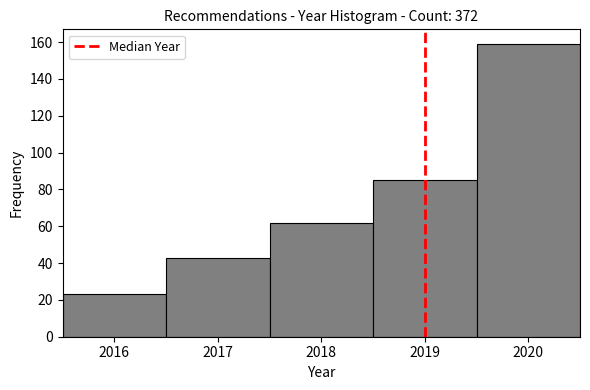

Reading left to right, list every bar in this chart as the range it spans on the x-axis followed by its height. The values are not printed on the chart, so give them approximately, as read against the axis.

2015.5 to 2016.5: 24
2016.5 to 2017.5: 44
2017.5 to 2018.5: 62
2018.5 to 2019.5: 86
2019.5 to 2020.5: 160